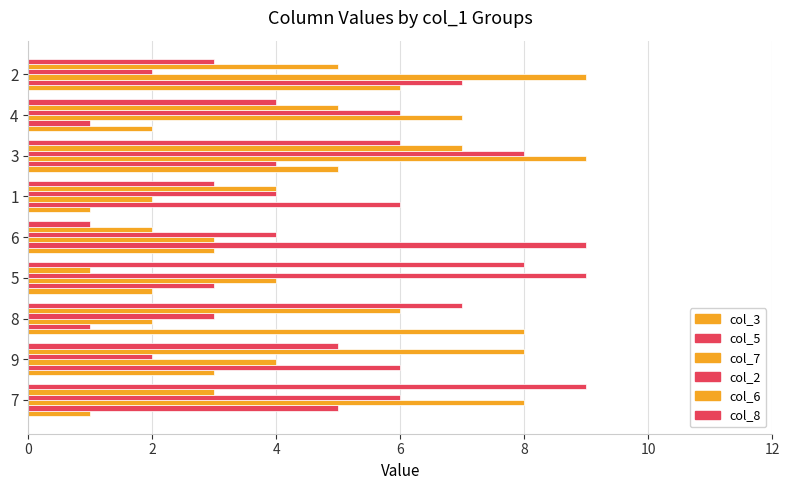

At how many categories does at least one series exceed 1?

9